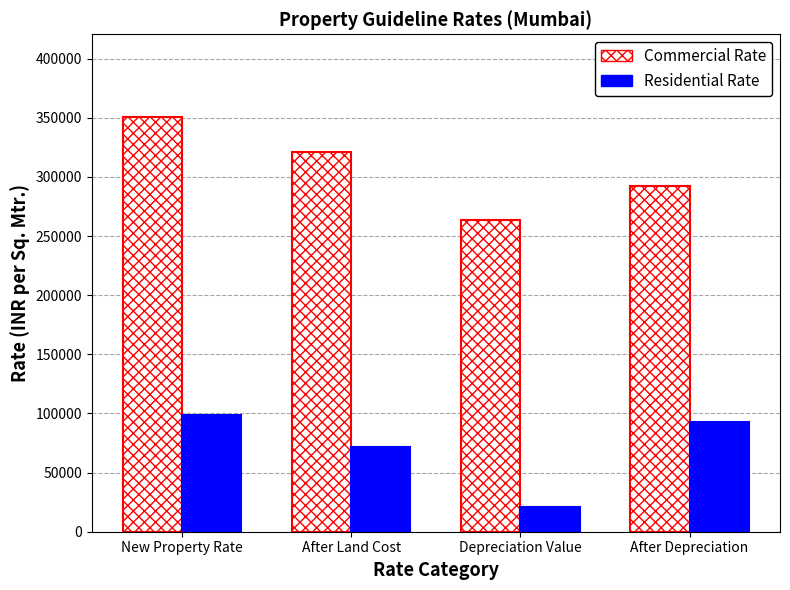

Reading right to left, extract all data points from this chart.

Commercial Rate: After Depreciation=292697.2	Depreciation Value=263297.2	After Land Cost=321094.1	New Property Rate=350494.1
Residential Rate: After Depreciation=93061.0	Depreciation Value=21296.0	After Land Cost=71765.0	New Property Rate=98385.0